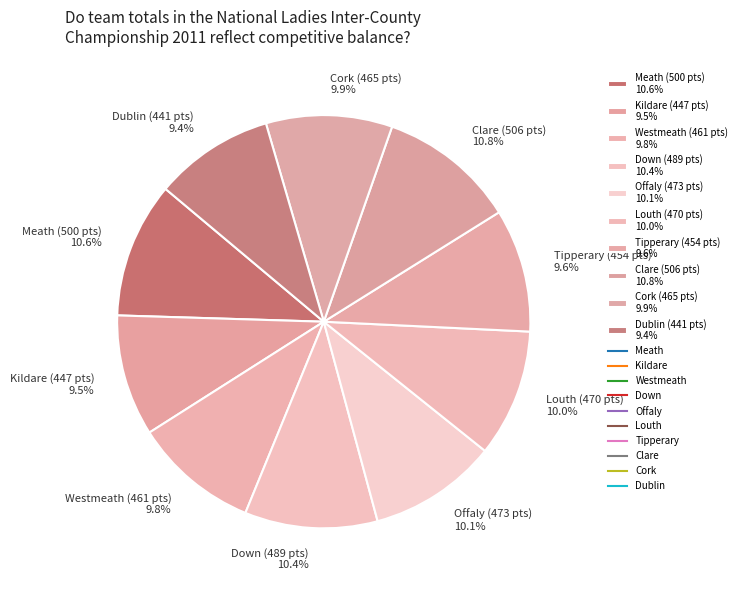

Combined, what portion of the pie is Clare and Kildare?

20.3%